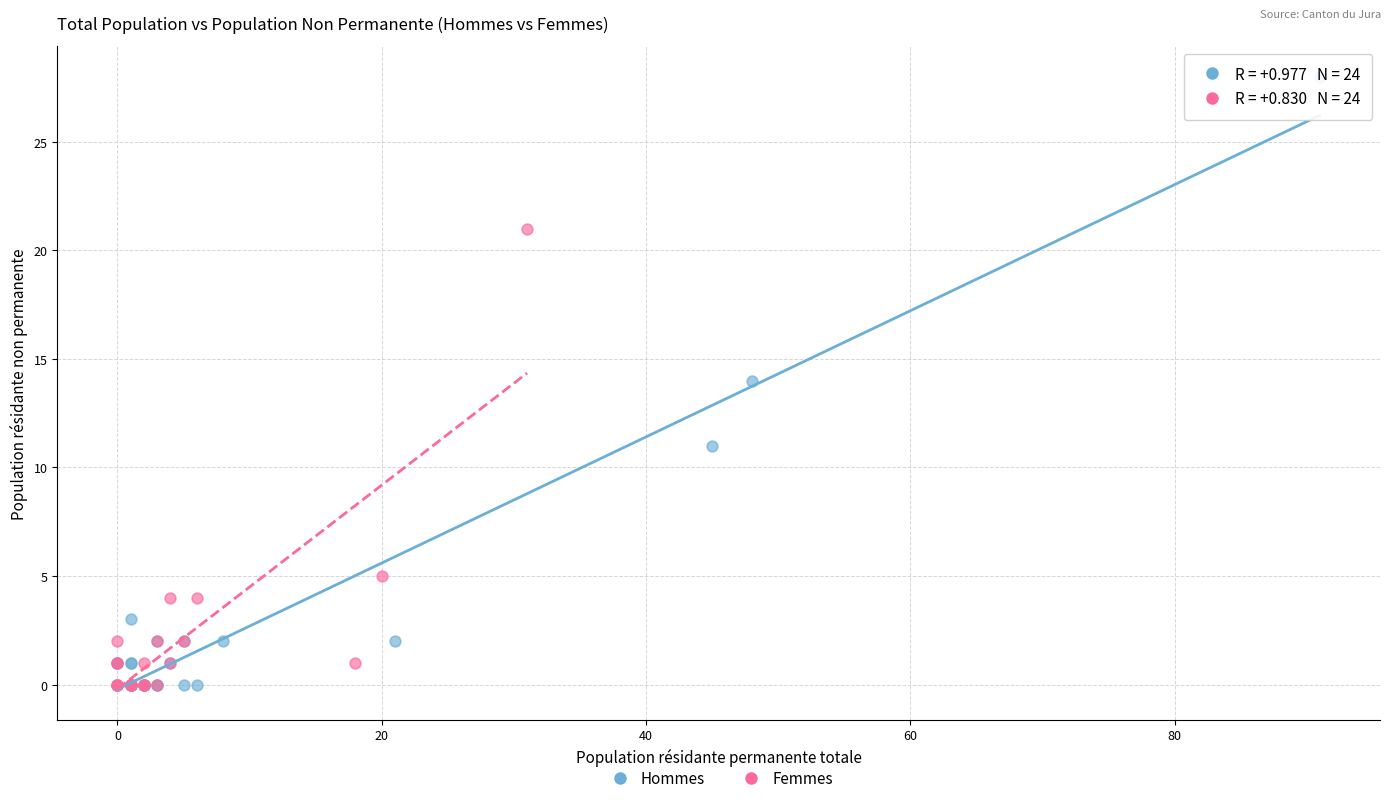

Which series reaches the maximum Y coordinate?

Hommes